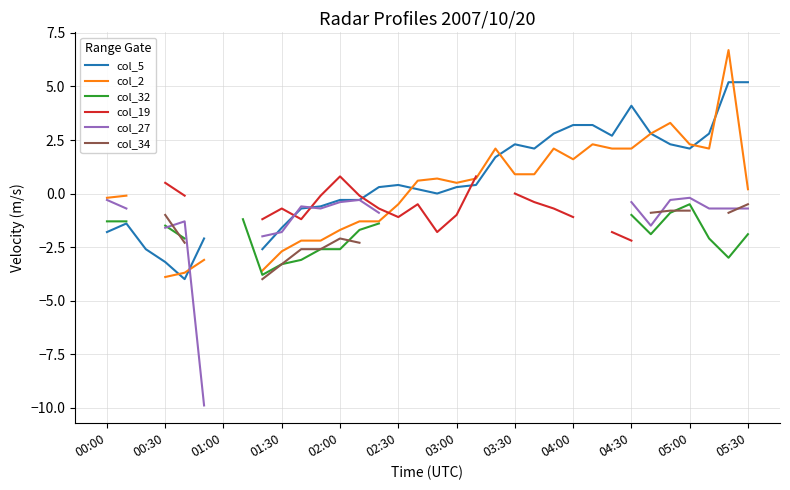

At which category is the sum across all series the highest?

29